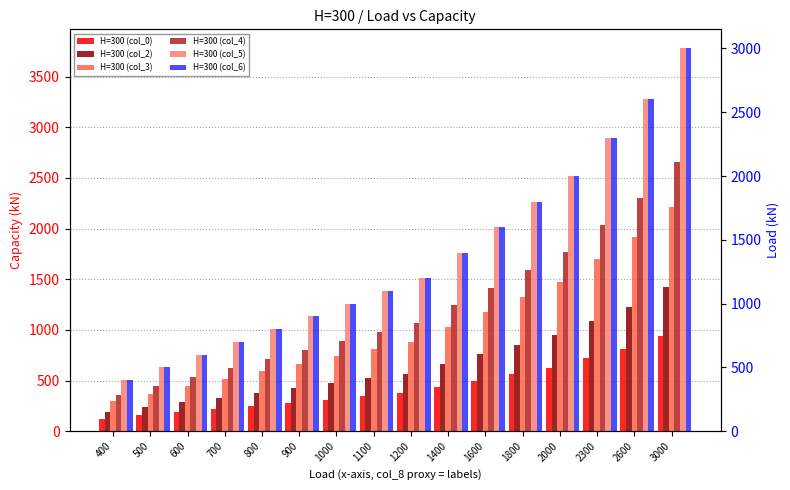

What is the difference between the H=300 (col_3) values at 1400 and 700?

515.9